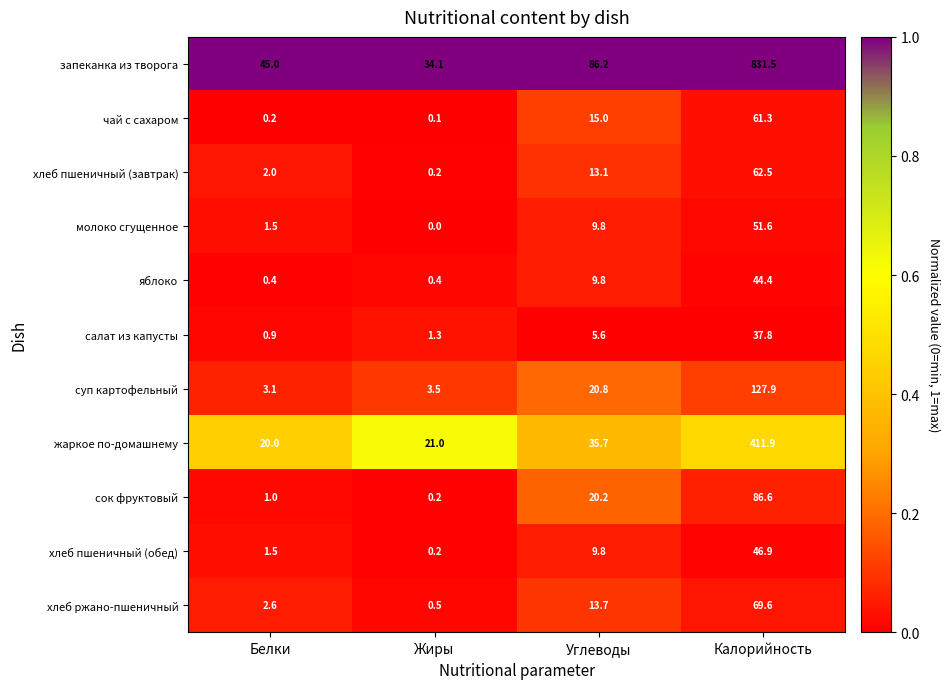

At which category does the chart reach its minimum across all series?

Жиры